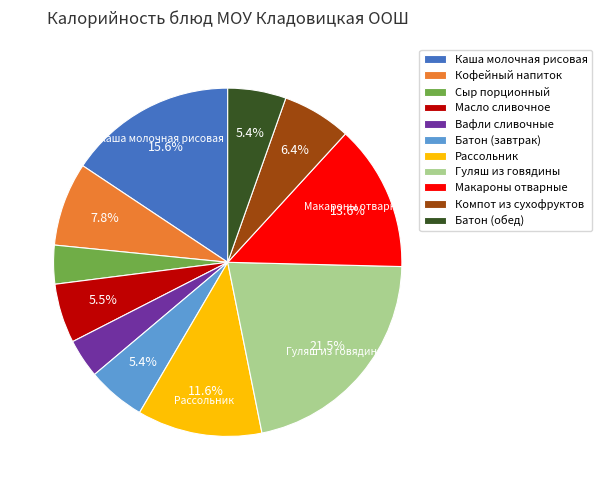

What is the largest slice in the pie chart?

Гуляш из говядины